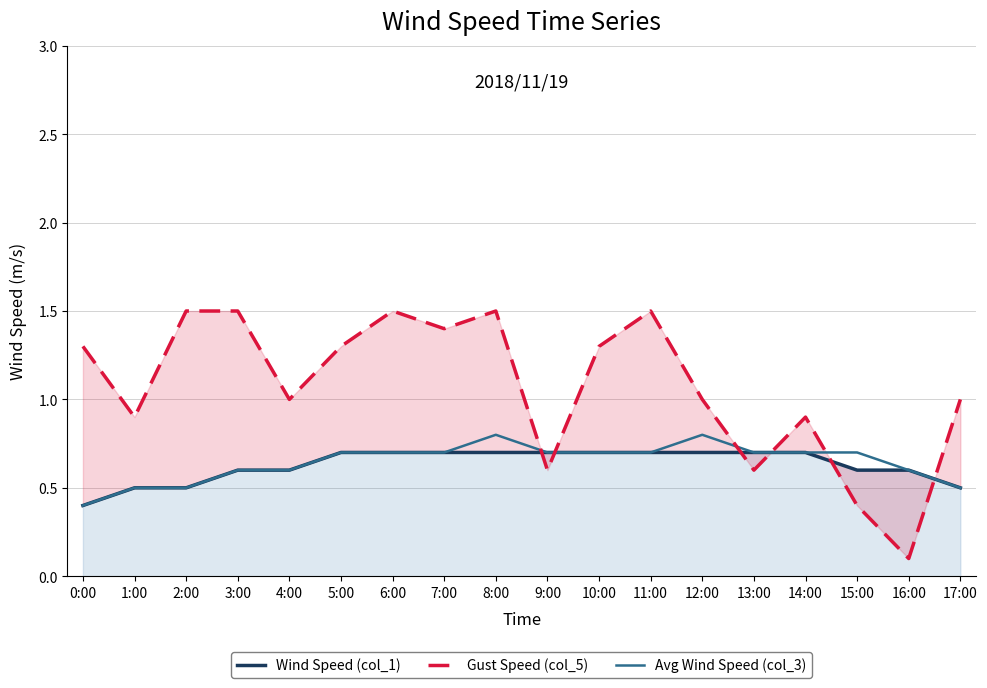

True or false: Wind Speed (col_1) has a value of 0.7 at 1:00.

False